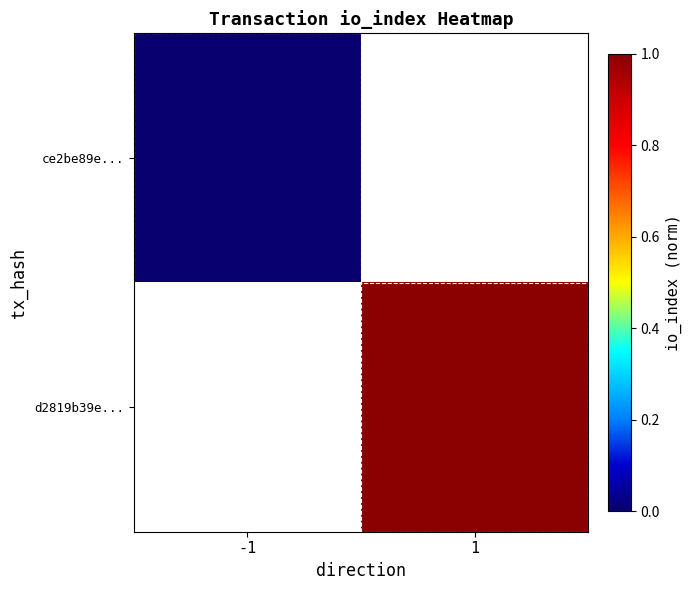

Which has a higher value, 1 or -1?

-1